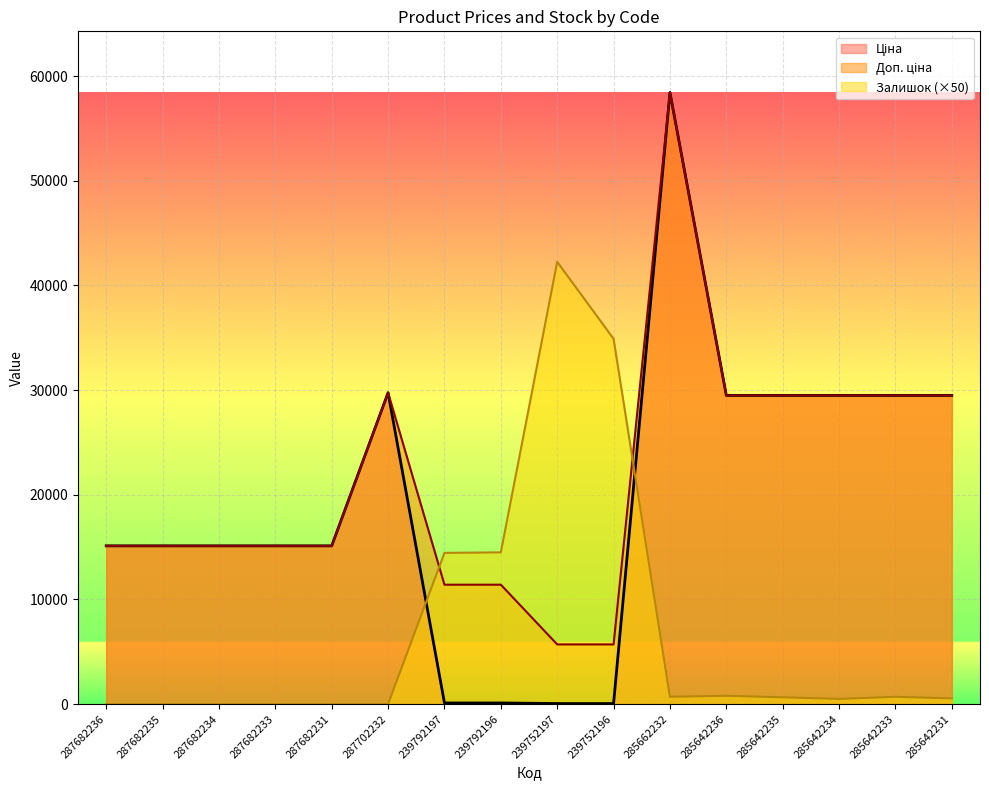

What are all the series names shown in the legend?

Ціна, Доп. ціна, Залишок